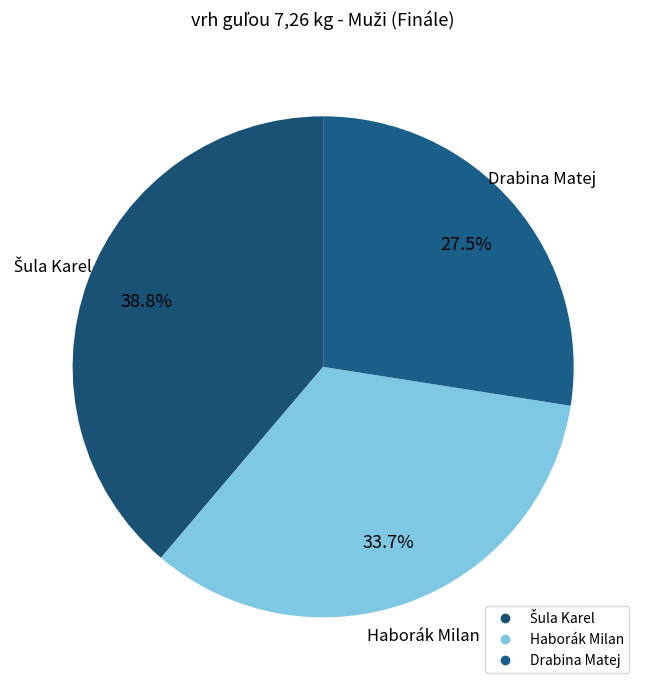

How many slices are in this pie chart?

3